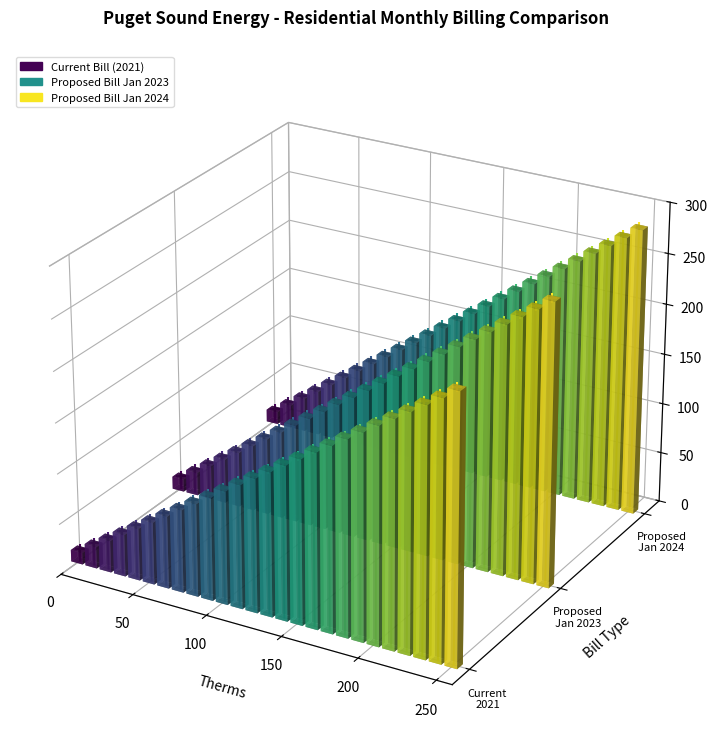

What are all the series names shown in the legend?

Current Bill, Proposed Bill Jan 2023, Proposed Bill Jan 2024